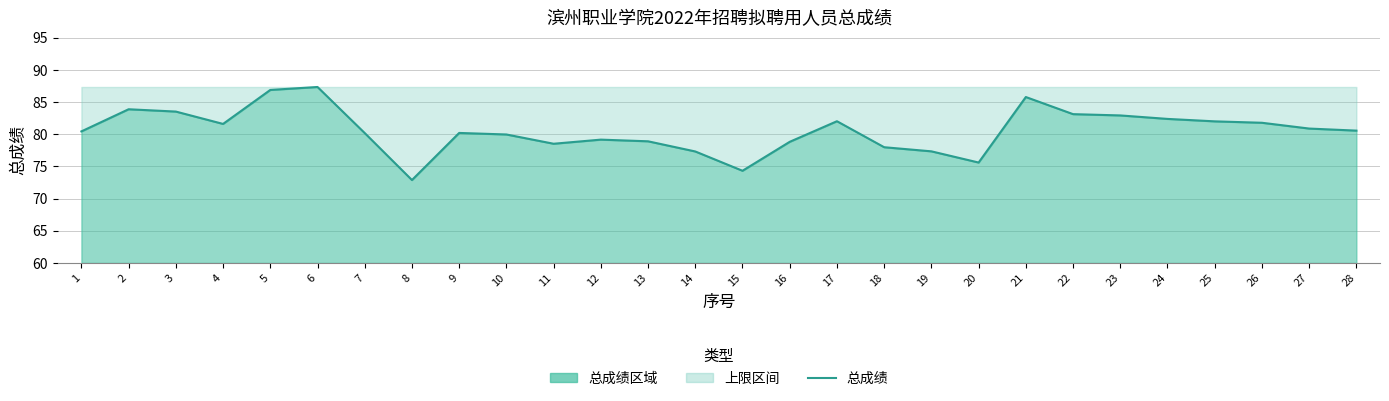

Where is the first local maximum?

2